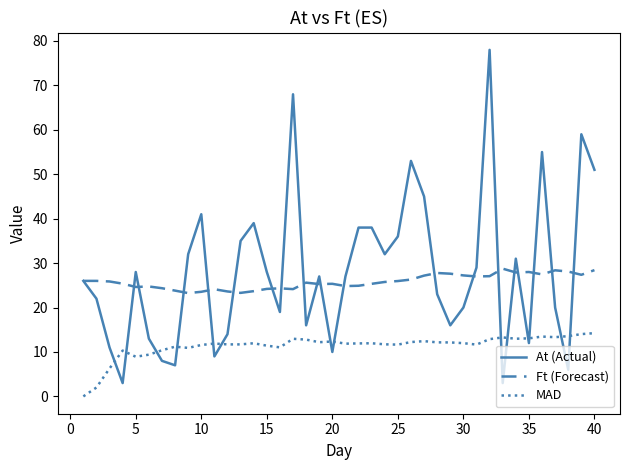

Which series has the widest spread of values?

At (Actual)